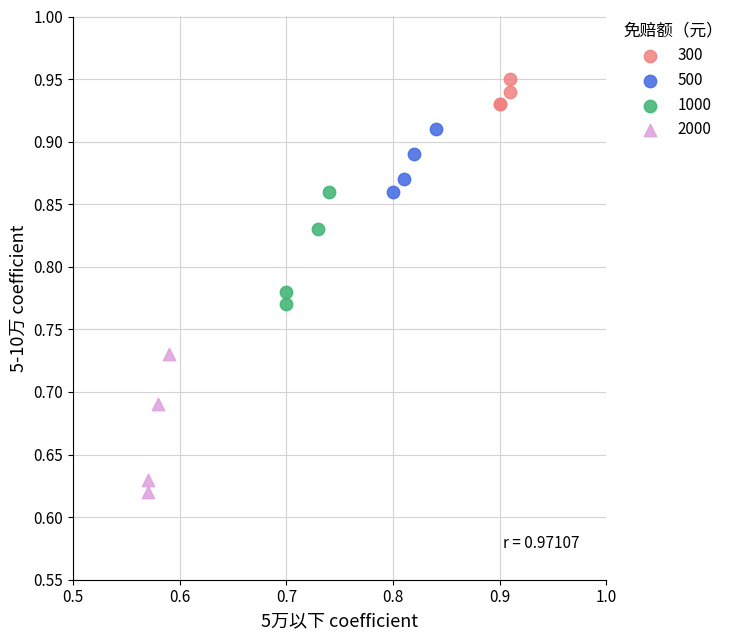

What are all the series names shown in the legend?

300, 500, 1000, 2000